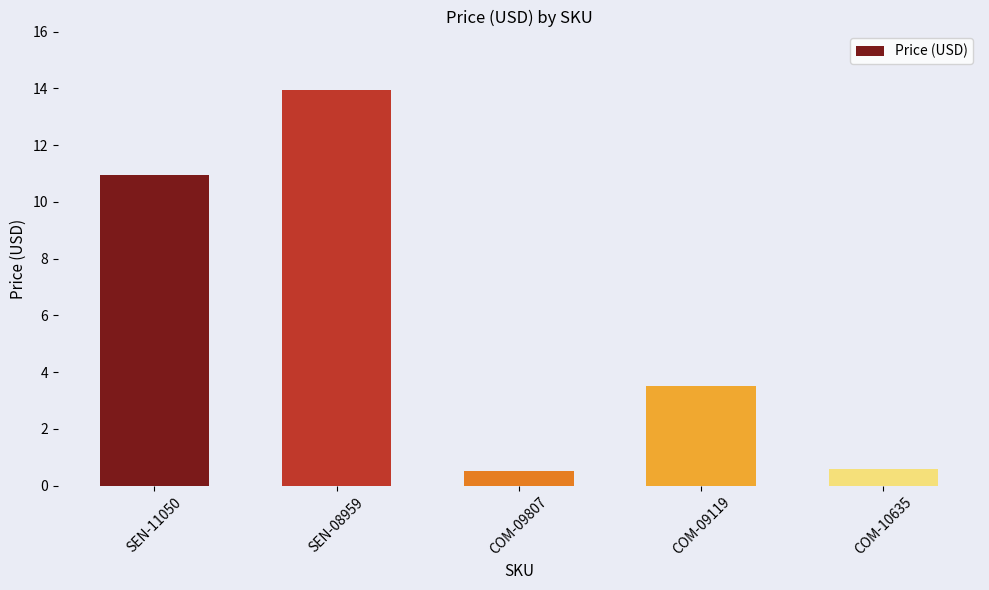

What is the label of the 2nd bar from the right?

COM-09119